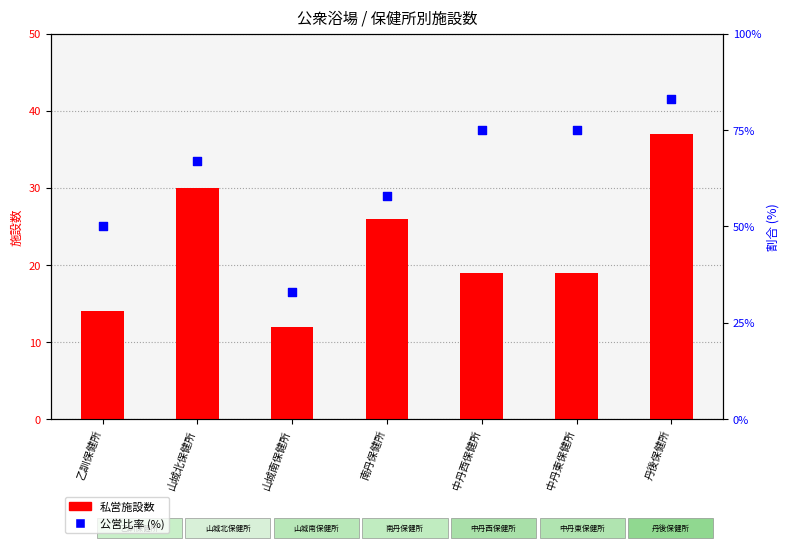

At how many categories does at least one series exceed 26?

7